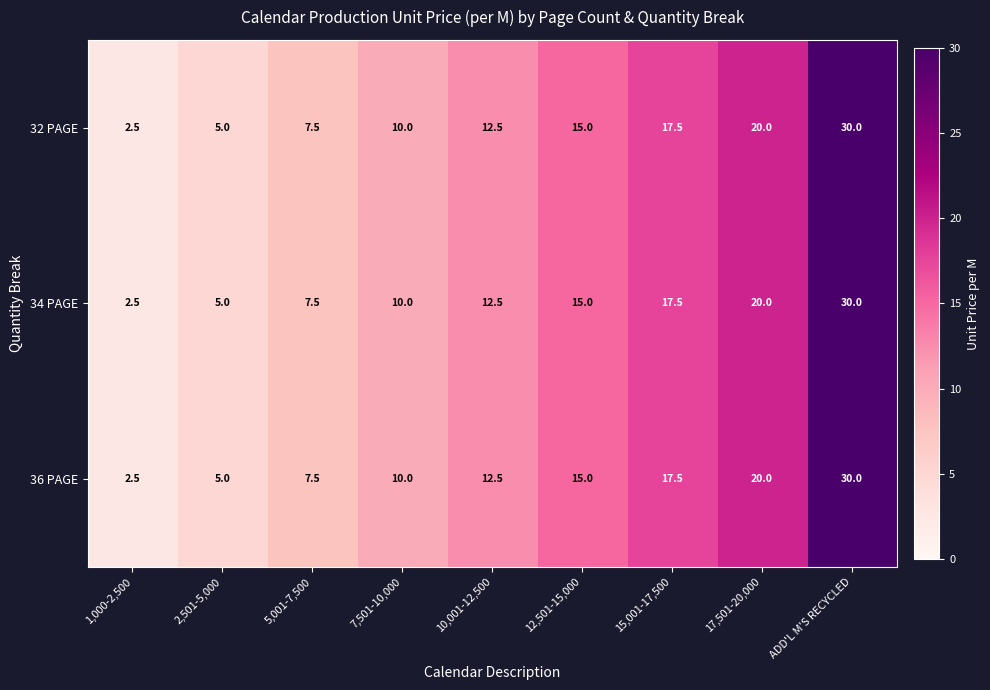

The 32 PAGE series shows 5.4 at 12,501-15,000. True or false?

False